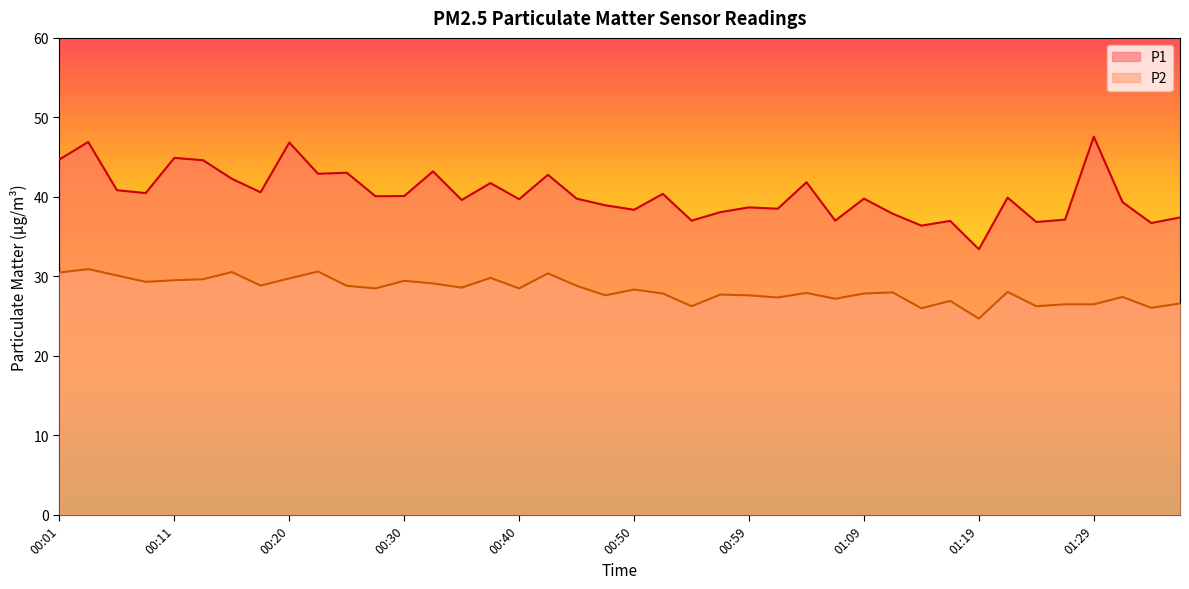

Where is the first local maximum for P1?

00:03